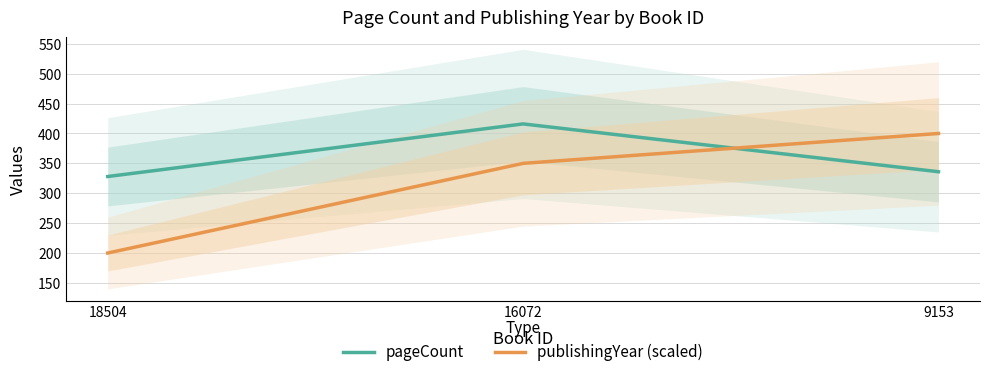

What is the minimum value shown in the chart?

200